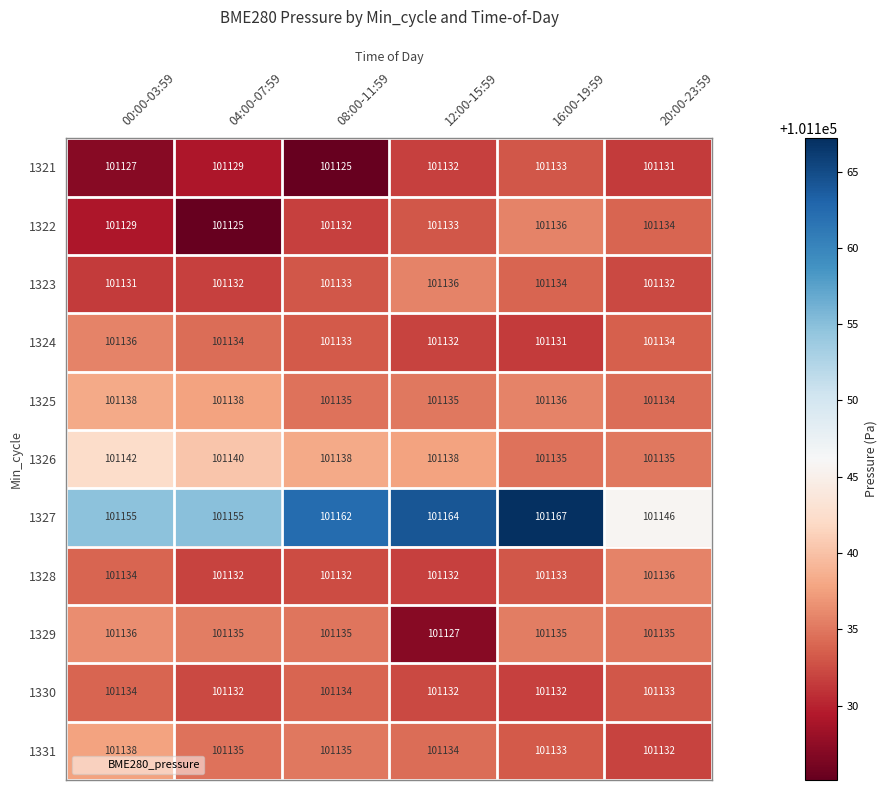

List the labels in order of 1322 value, smallest first.

04:00-07:59, 00:00-03:59, 08:00-11:59, 12:00-15:59, 20:00-23:59, 16:00-19:59